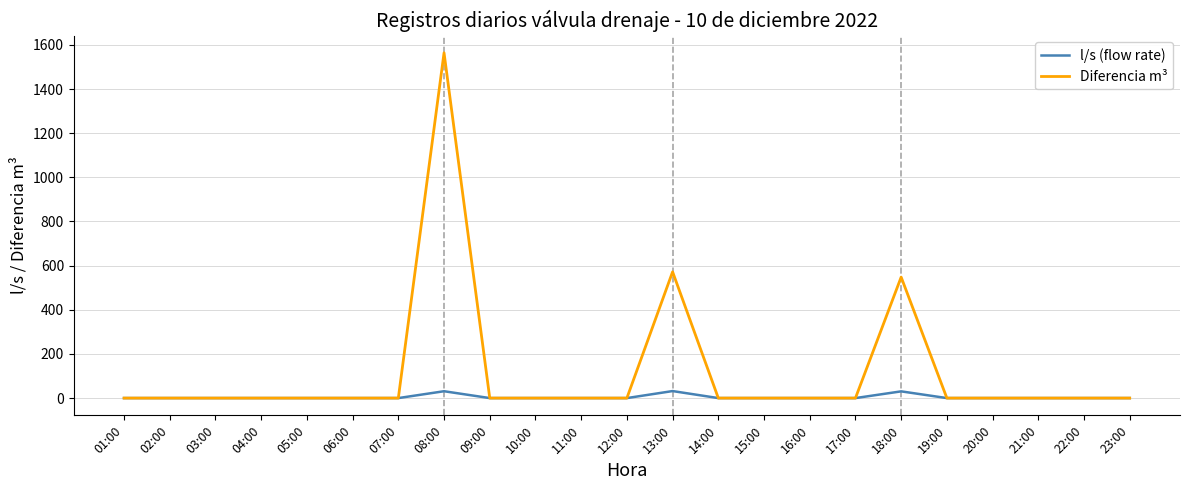

The Diferencia m³ series shows 489.5 at 09:00. True or false?

False